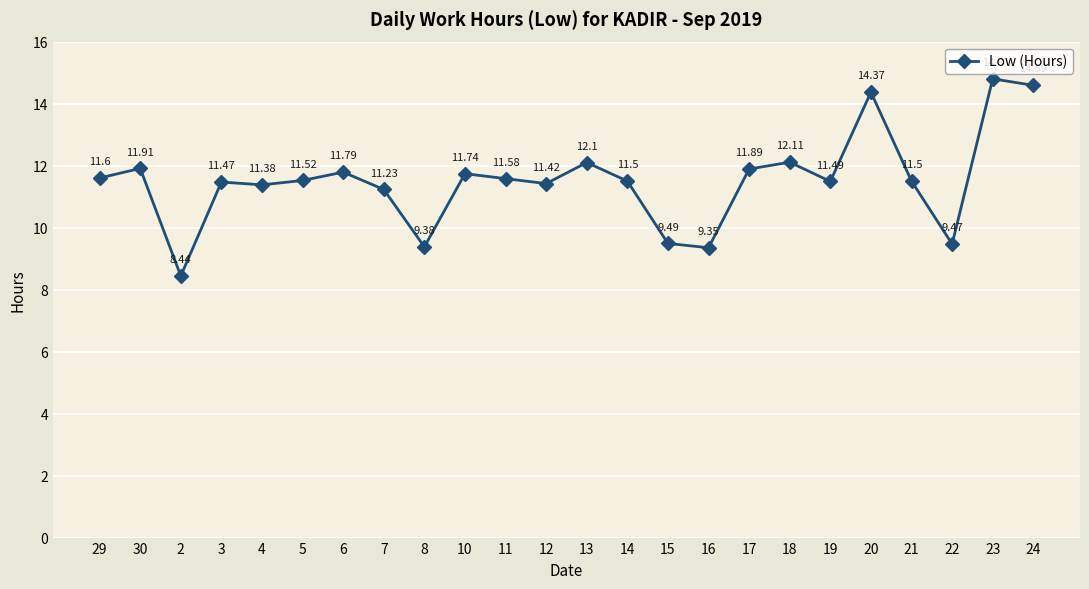

At which category does the data reach its first local peak?

30